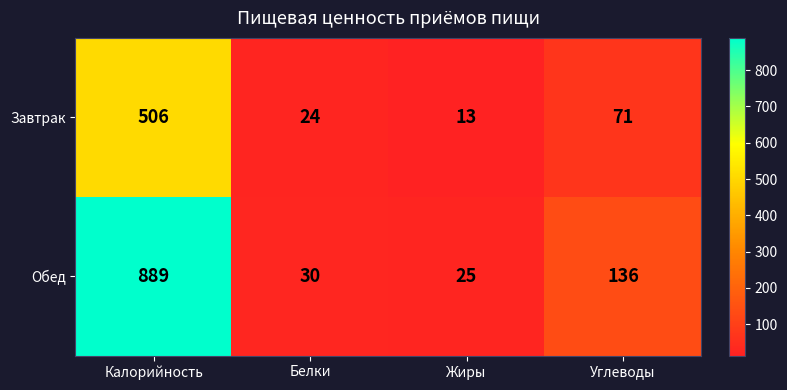

True or false: Завтрак has a value of 34 at Белки.

False